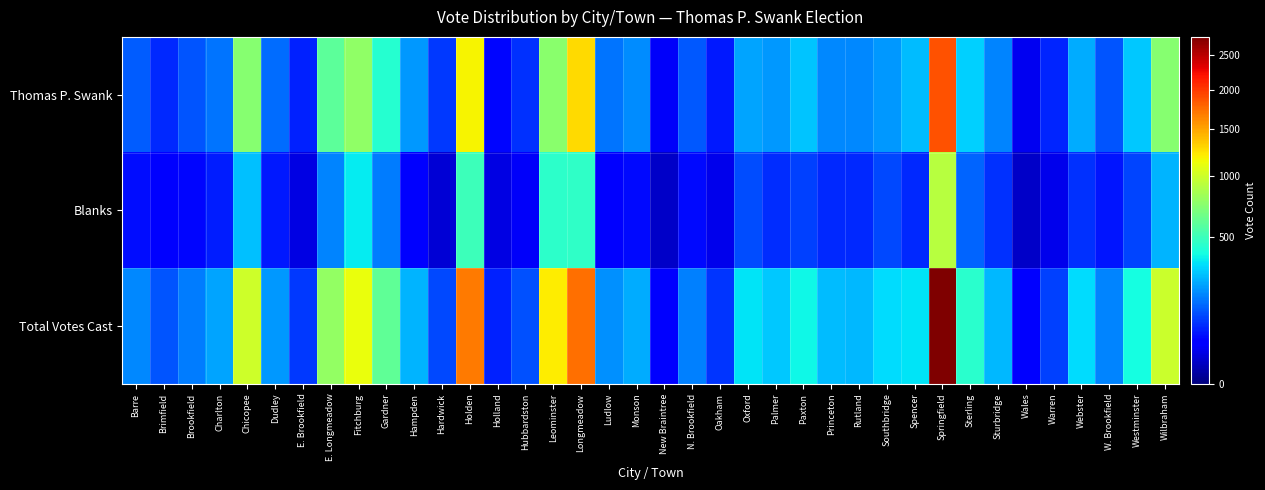

Which category has the lowest value across all series?

New Braintree